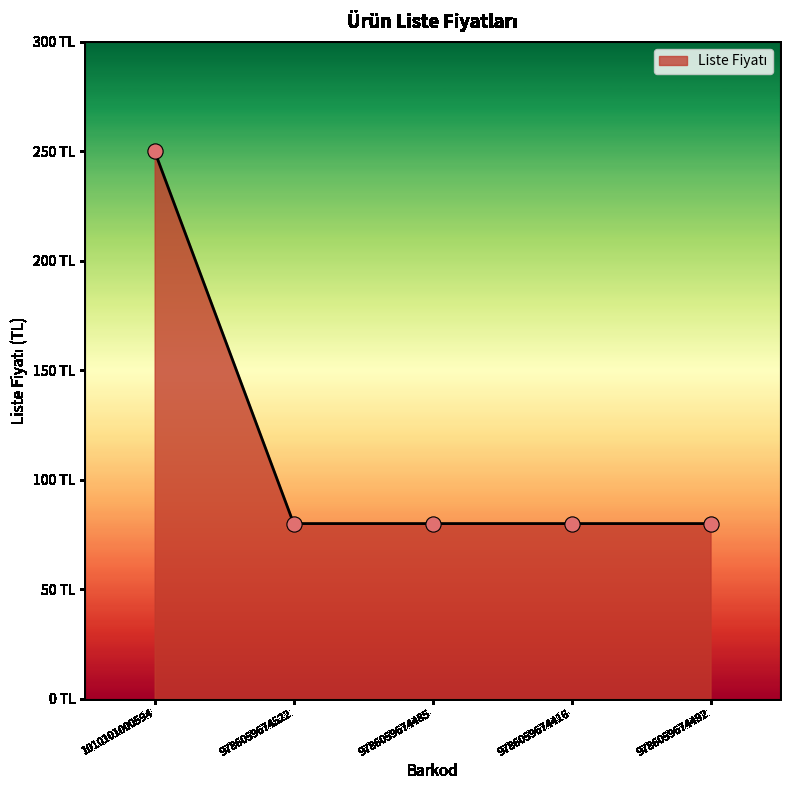

Which has a higher value, 1010101000594 or 9786059674522?

1010101000594